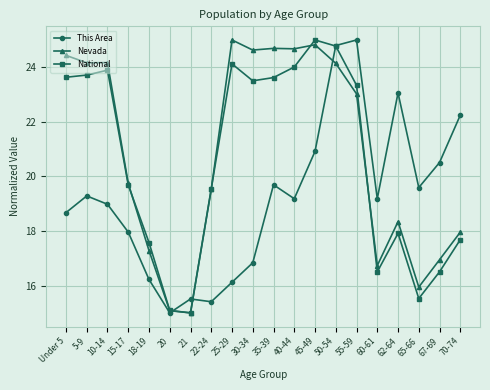

What position from the right is Under 5?

20